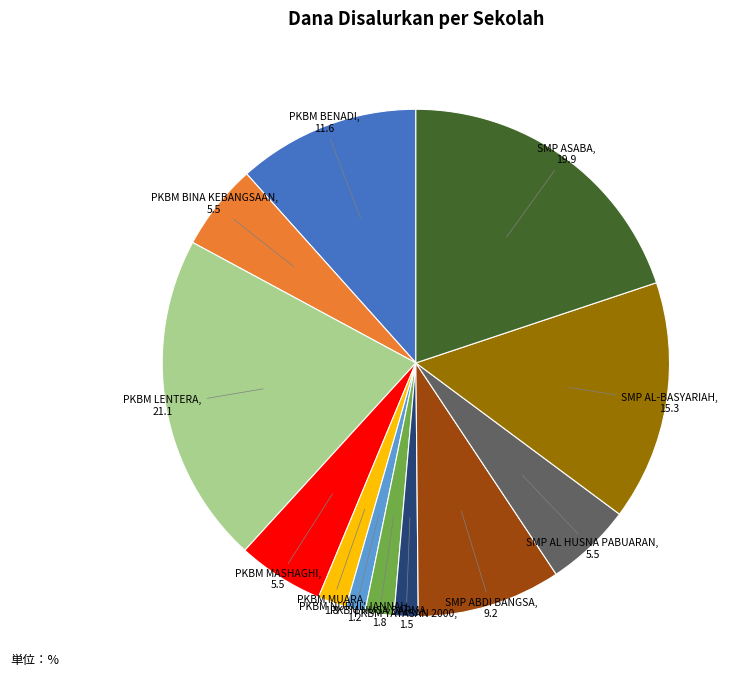

Is there a majority slice in this chart?

No